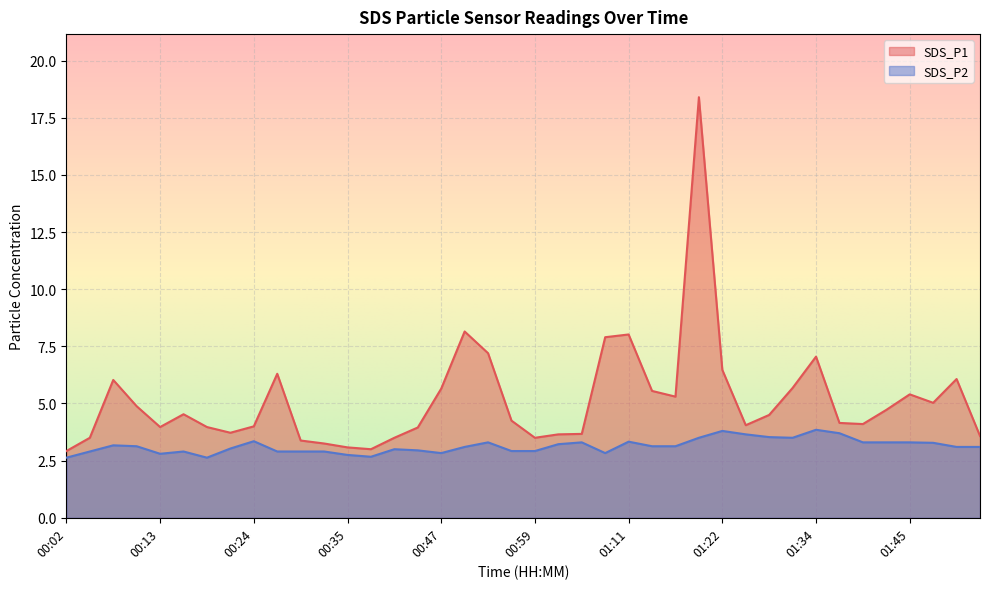

True or false: SDS_P2 and SDS_P1 intersect in this chart.

False